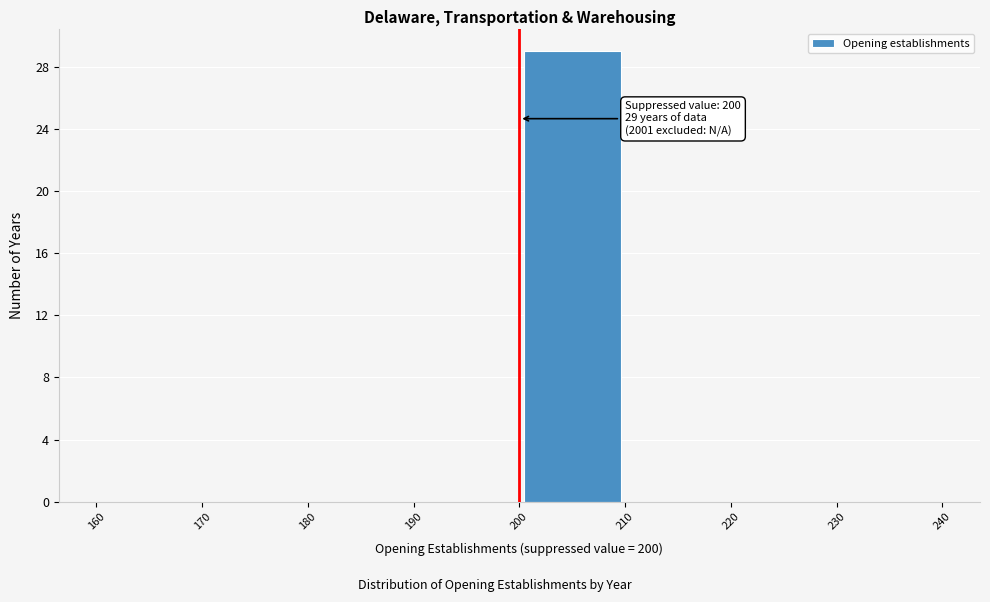

Over which range of the x-axis is the bar tallest?

200 to 210